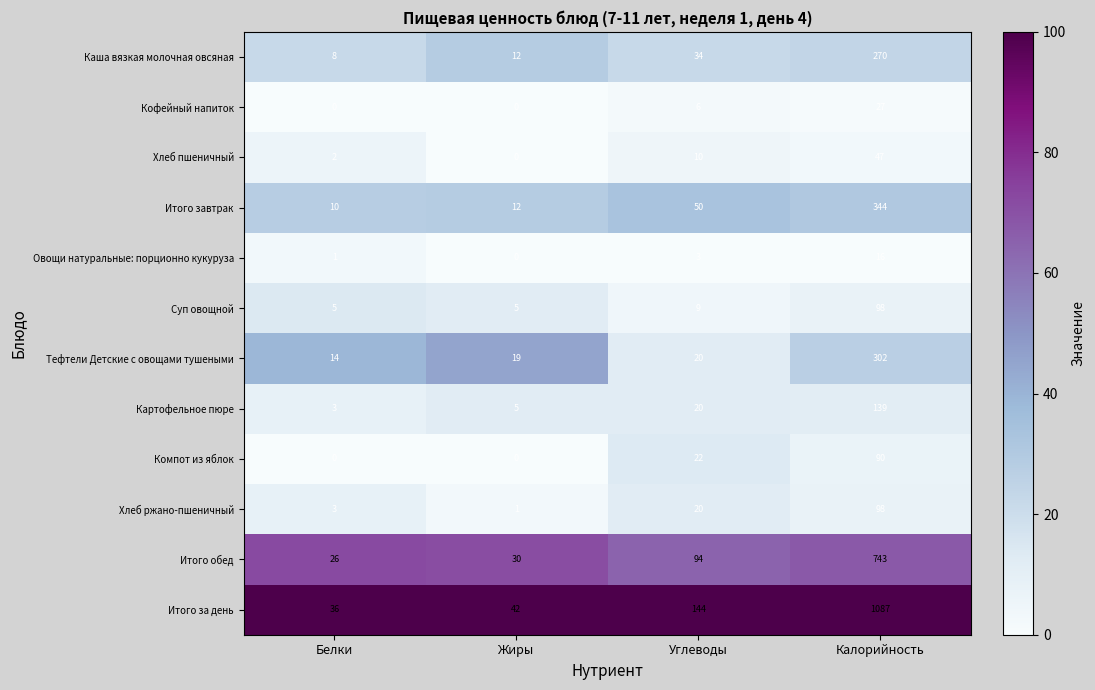

Between Белки and Калорийность, which series saw the biggest shift?

Итого за день